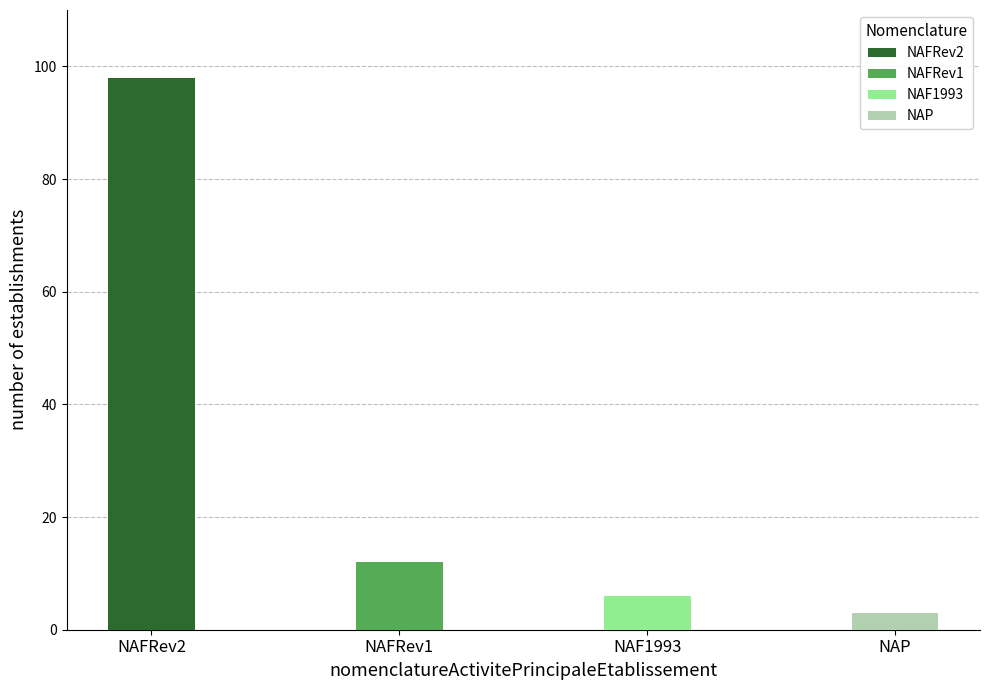

What position from the left is NAP?

4